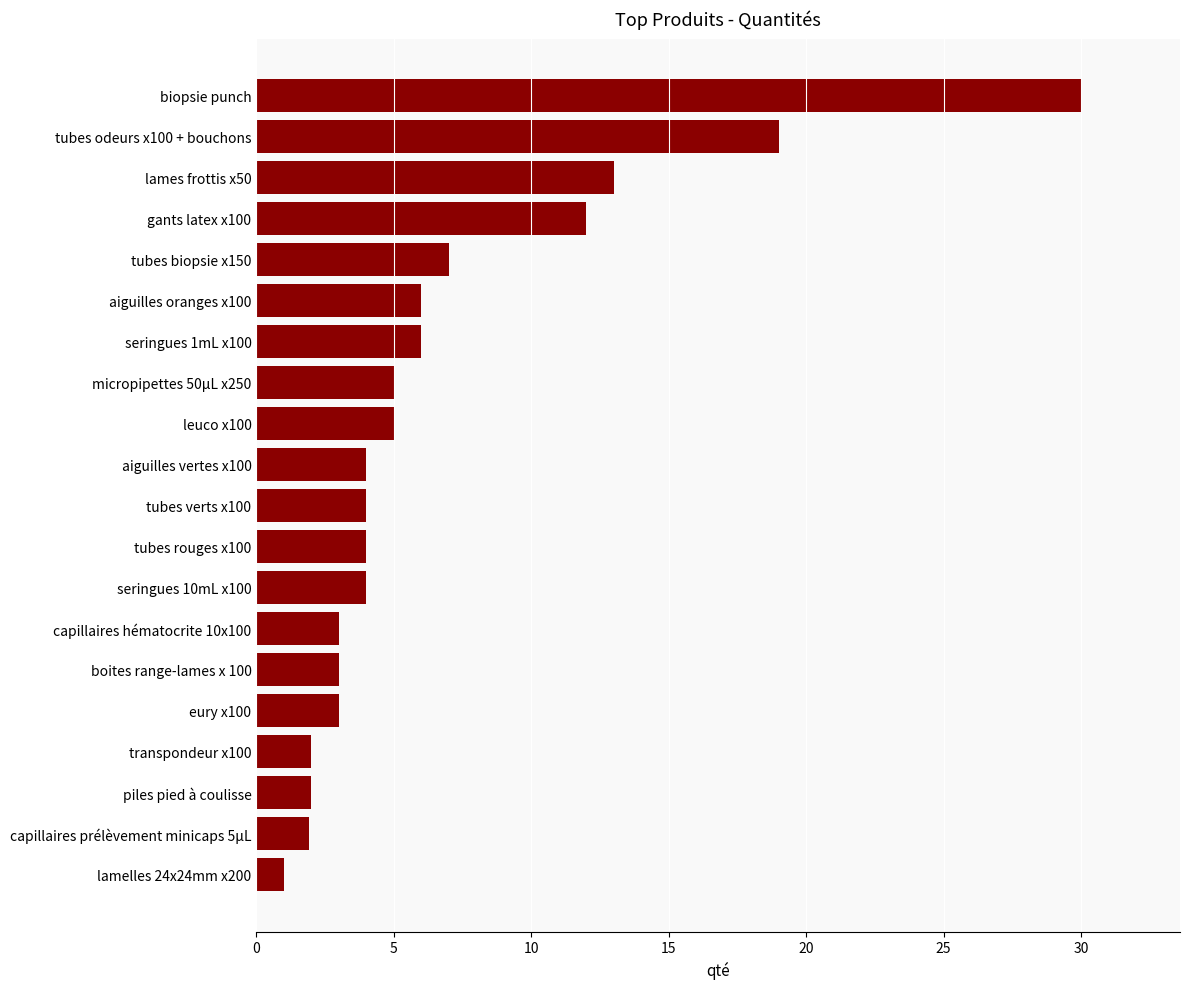

At which label is the value closest to 15?

lames frottis x50